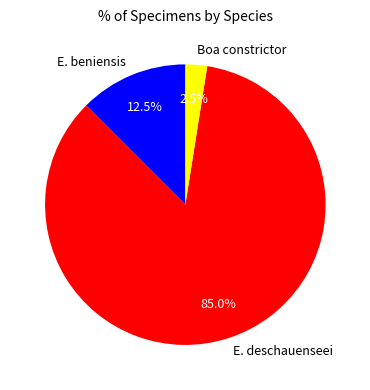

What is the ratio of the value at E. deschauenseei to the value at E. beniensis?

6.8